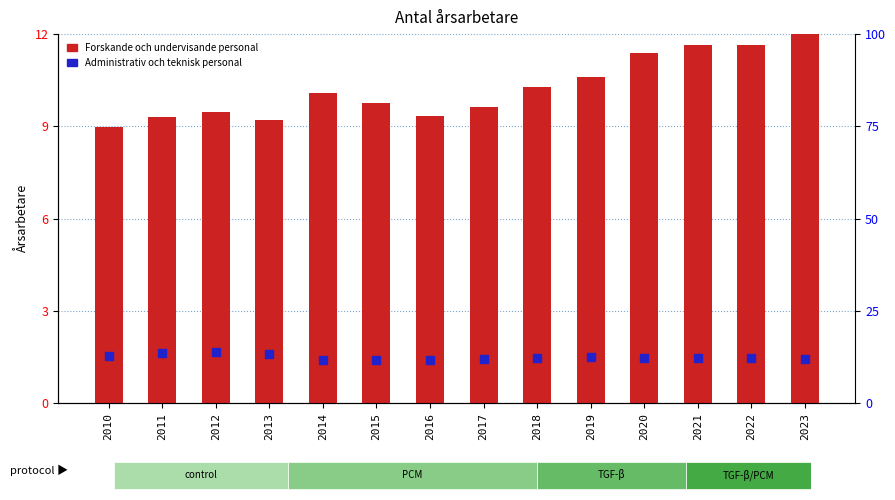

At how many categories does at least one series exceed 4?

14